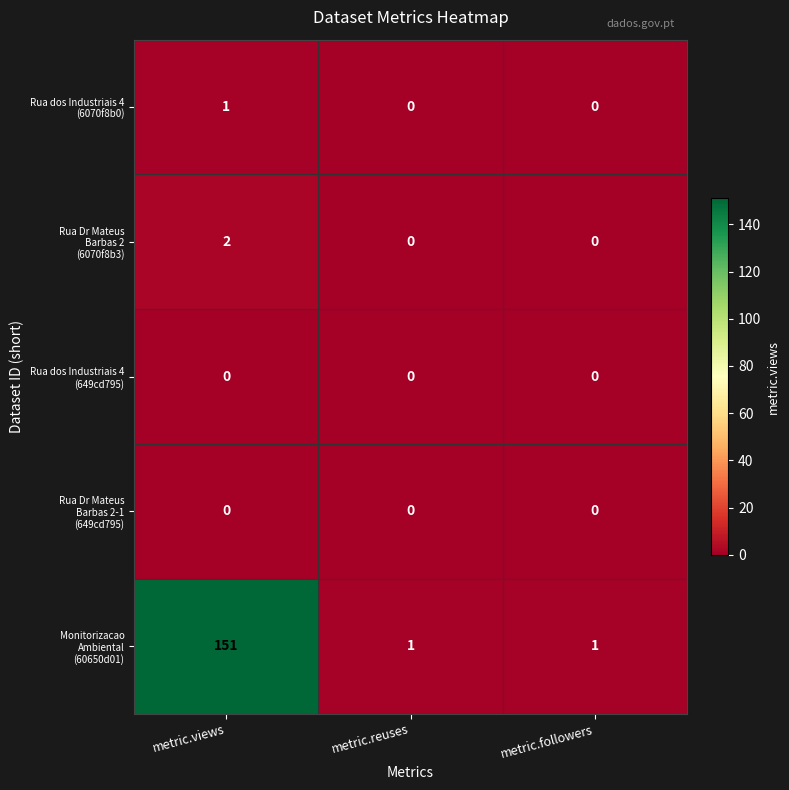

What is the difference between the highest and lowest values at metric.views?

151